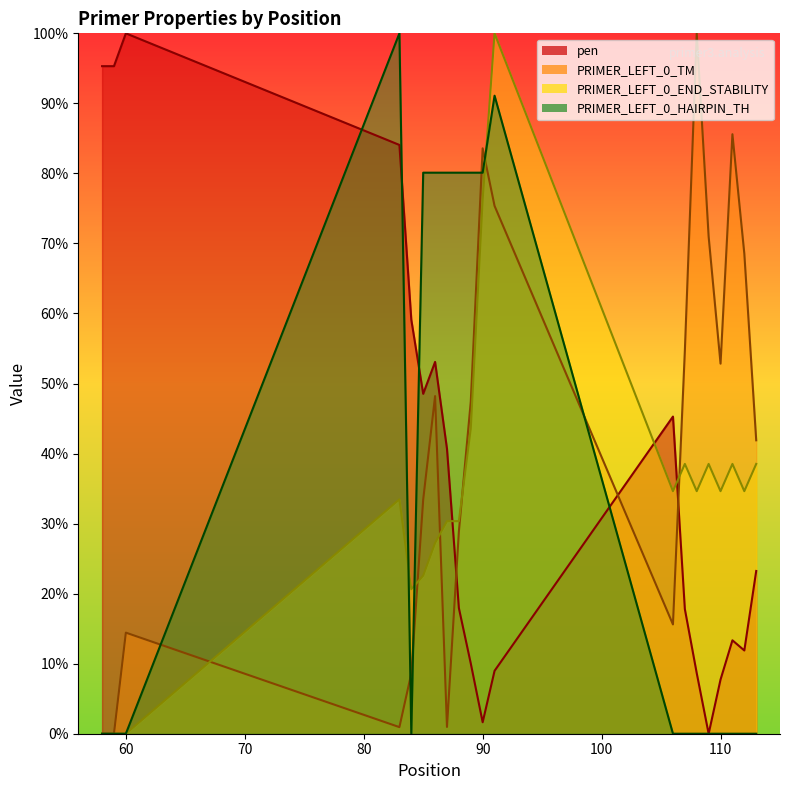

At 89, list the series in order from smallest to largest.

pen, PRIMER_LEFT_0_END_STABILITY, PRIMER_LEFT_0_TM, PRIMER_LEFT_0_HAIRPIN_TH